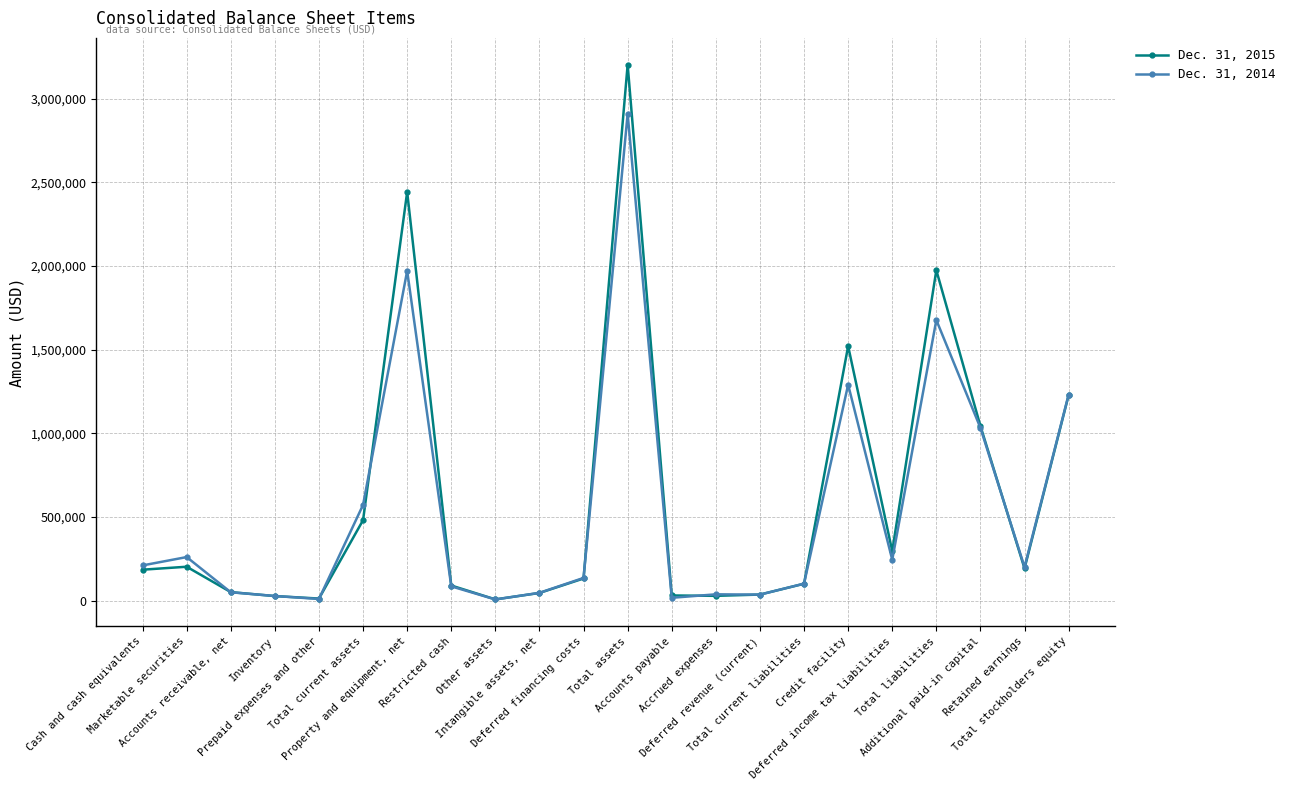

Which series has the largest range (max minus min)?

Dec. 31, 2015